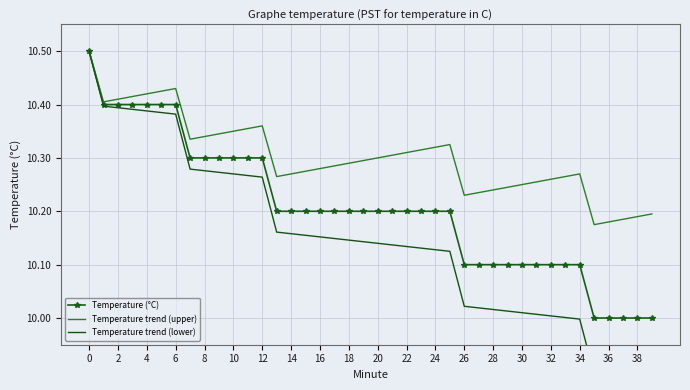

What is the highest value of the Temperature trend (upper) series?

10.5